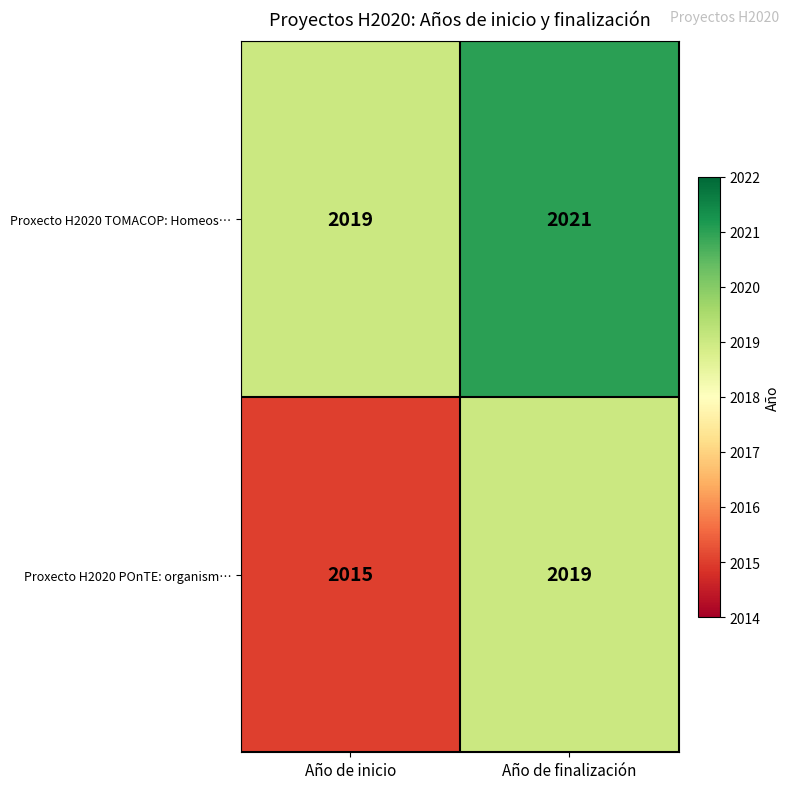

Rank the series by their maximum value, from lowest to highest.

Proxecto H2020 POnTE: organism…, Proxecto H2020 TOMACOP: Homeos…